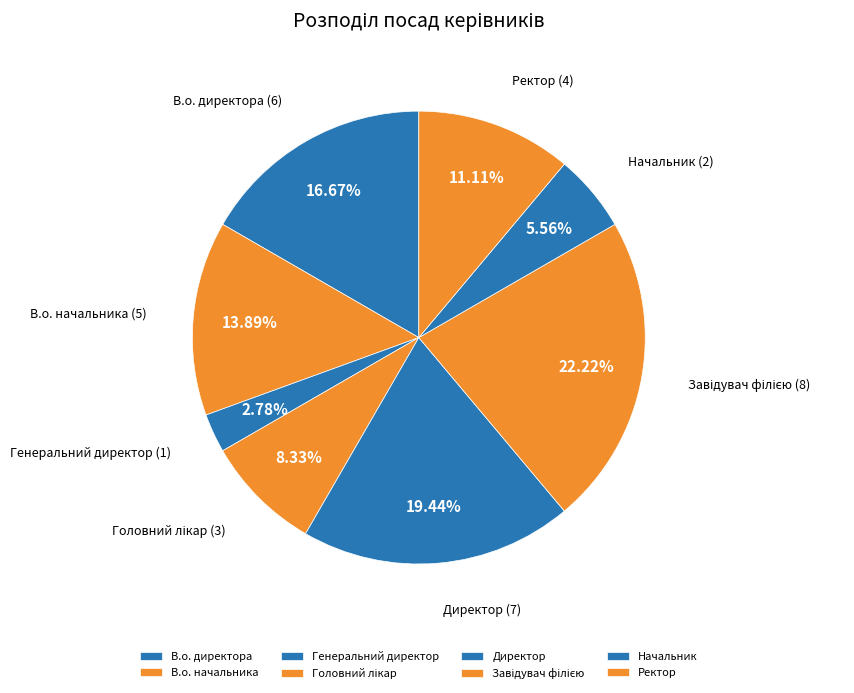

To the nearest percent, what percentage of the pie is Генеральний директор?

3%